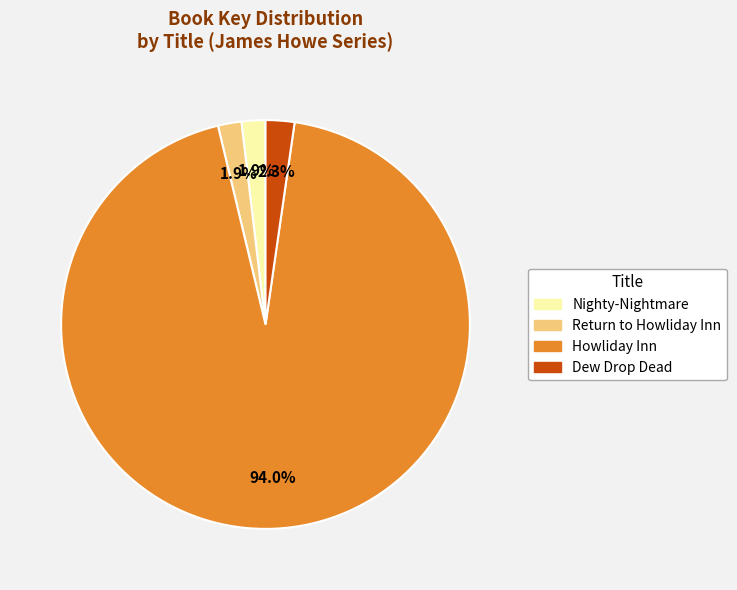

What percentage is the Return to Howliday Inn slice, to the nearest percent?

2%